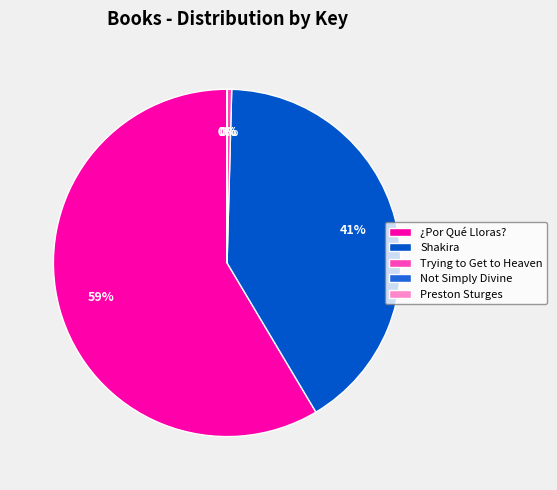

Between Shakira and Trying to Get to Heaven, which is larger?

Shakira